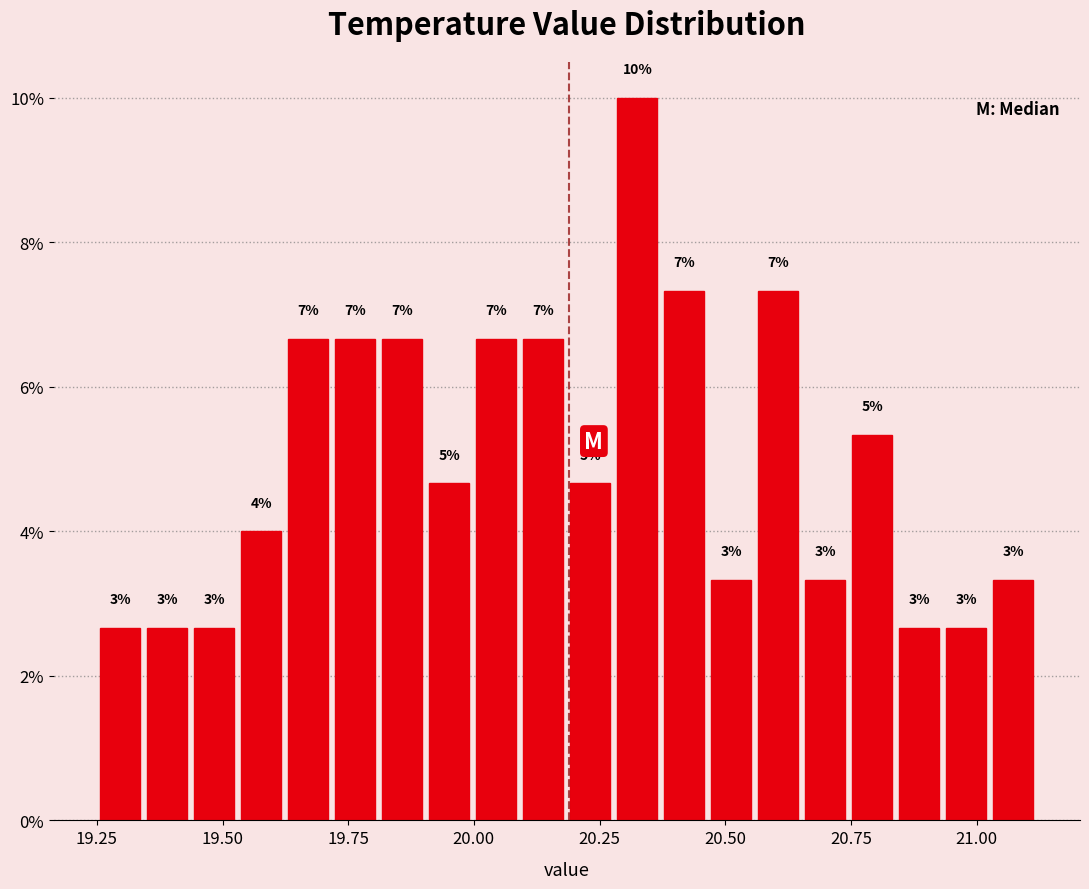

Read against the x-axis, roughly where is the centre of the tallest bar?

20.35